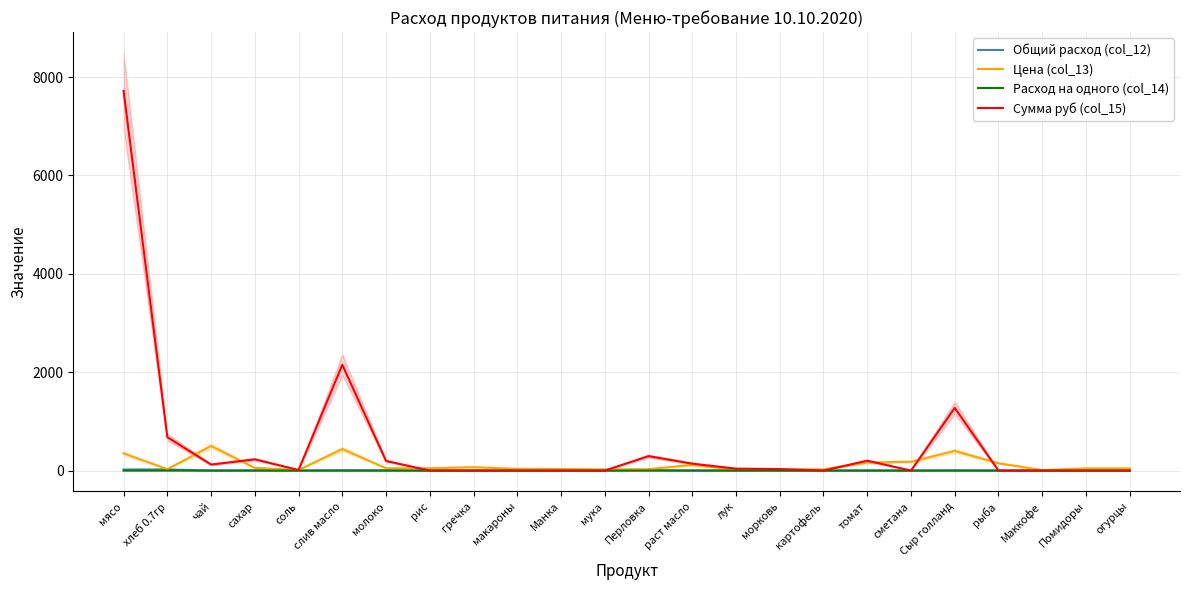

Which series changed the most between раст масло and лук?

Сумма руб (col_15)